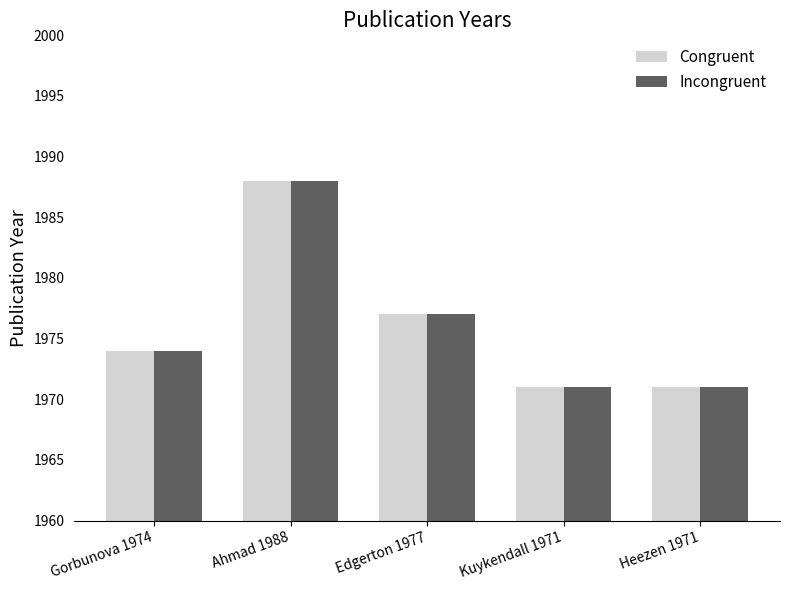

How many groups of bars are there?

5